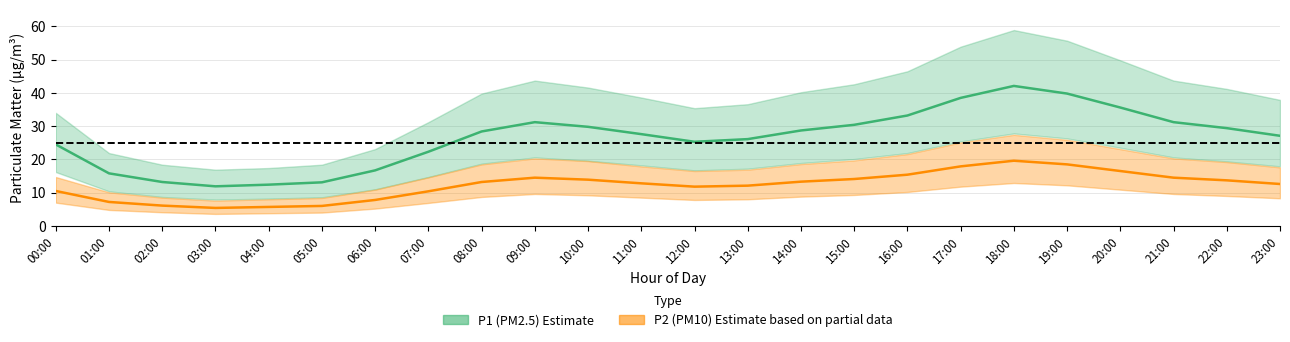

Which category has the highest value across all series?

18:00